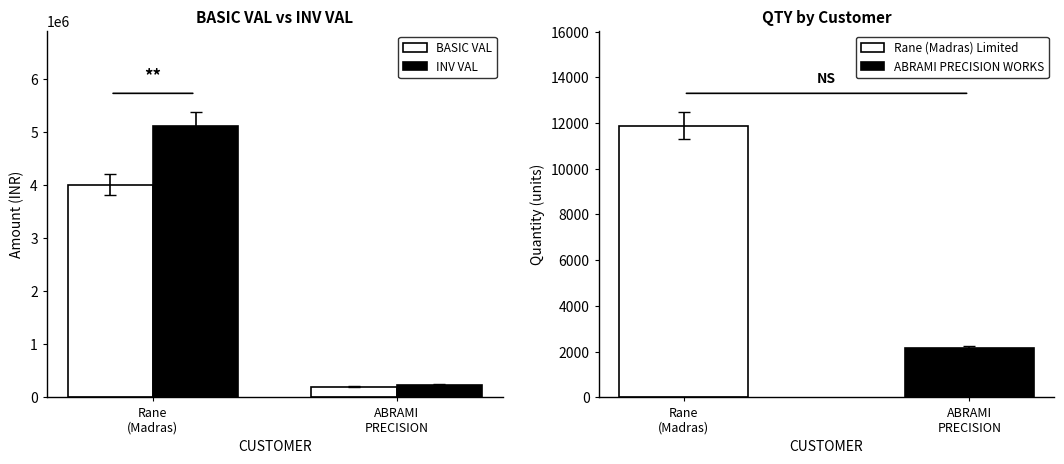

What is the greatest value displayed?

5113088.0